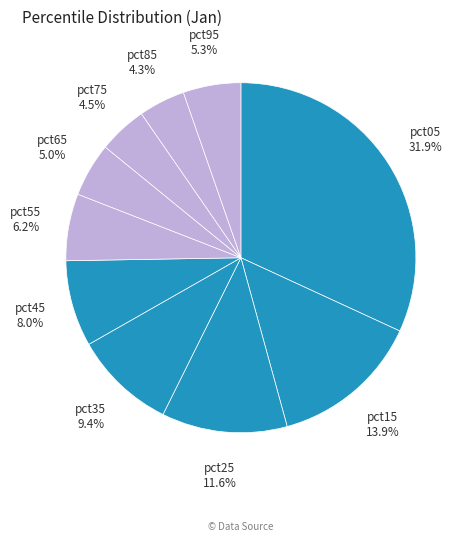

To the nearest percent, what is the combined percentage of pct95 and pct85?

10%